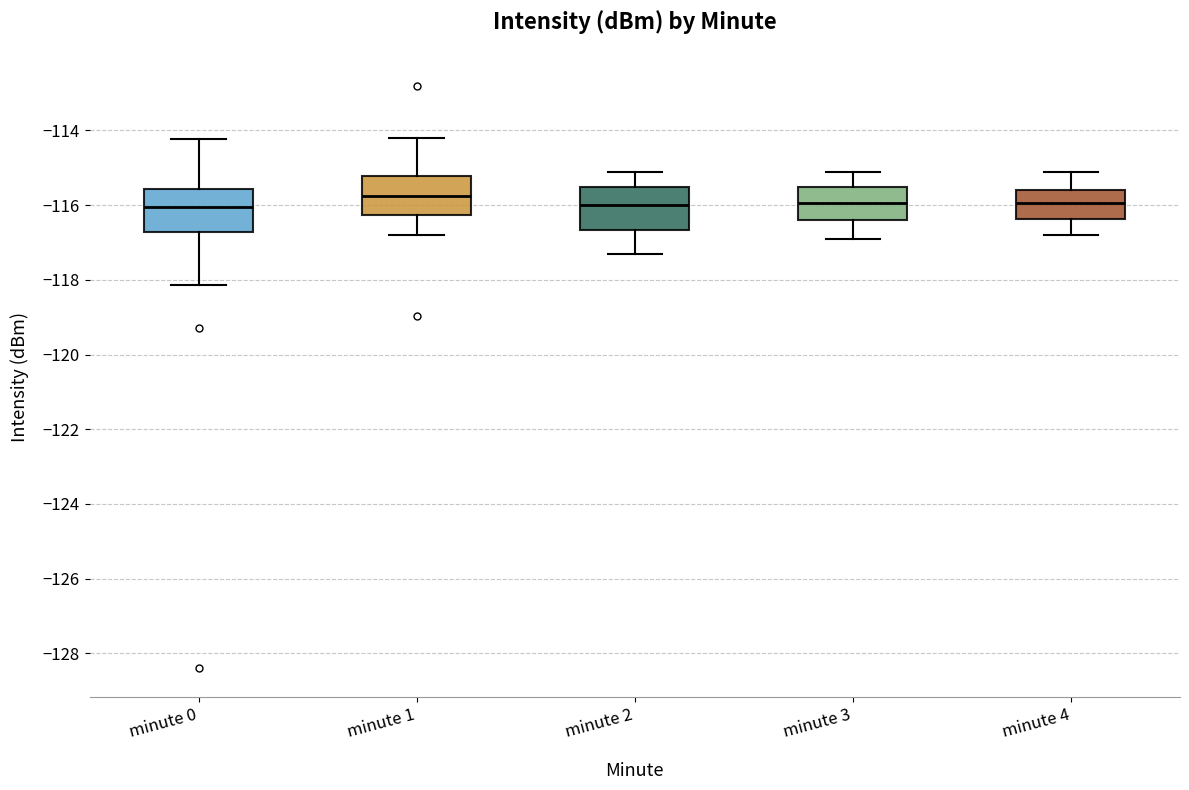

Where is the upper edge of the box for minute 2 on the y-axis? The values are not printed on the chart, so give them approximately, as read against the axis.

-115.6